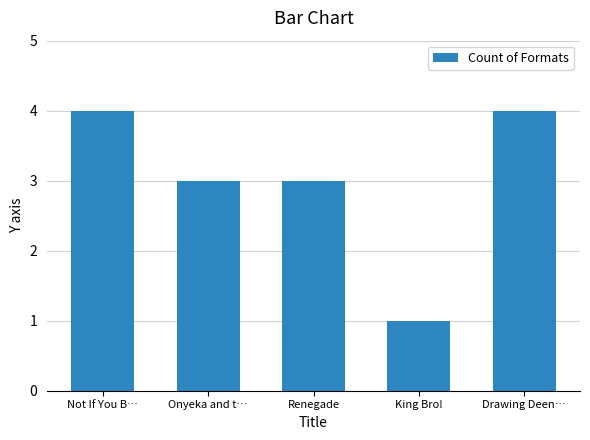

What is the difference between the values at King Bro! and Drawing Deen…?

3